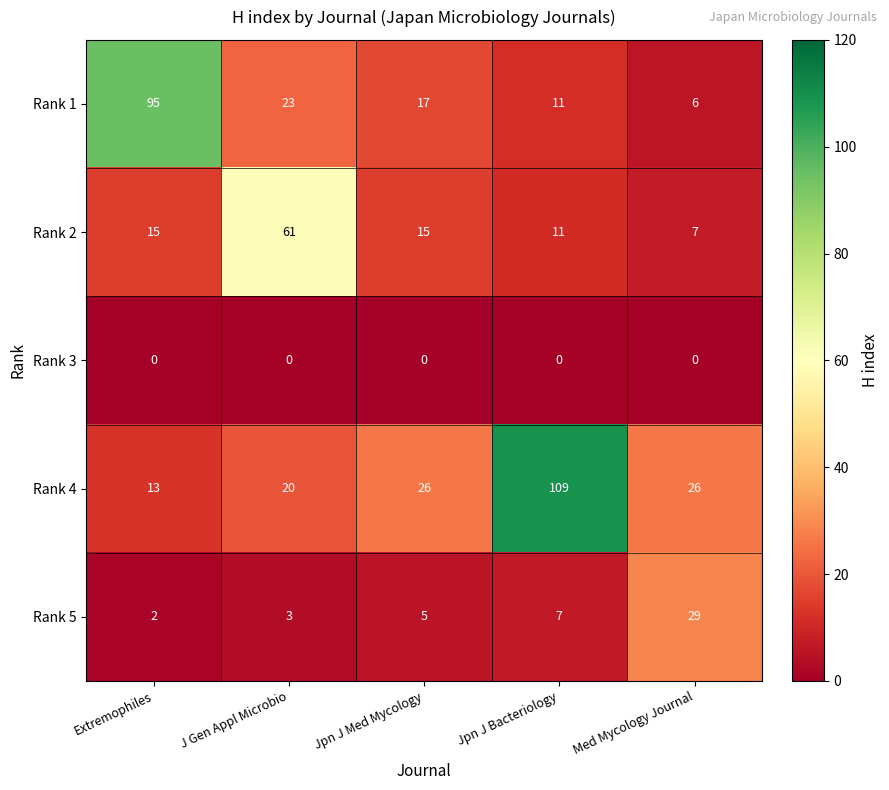

Rank the series by their average value, from lowest to highest.

Rank 3, Rank 5, Rank 2, Rank 1, Rank 4